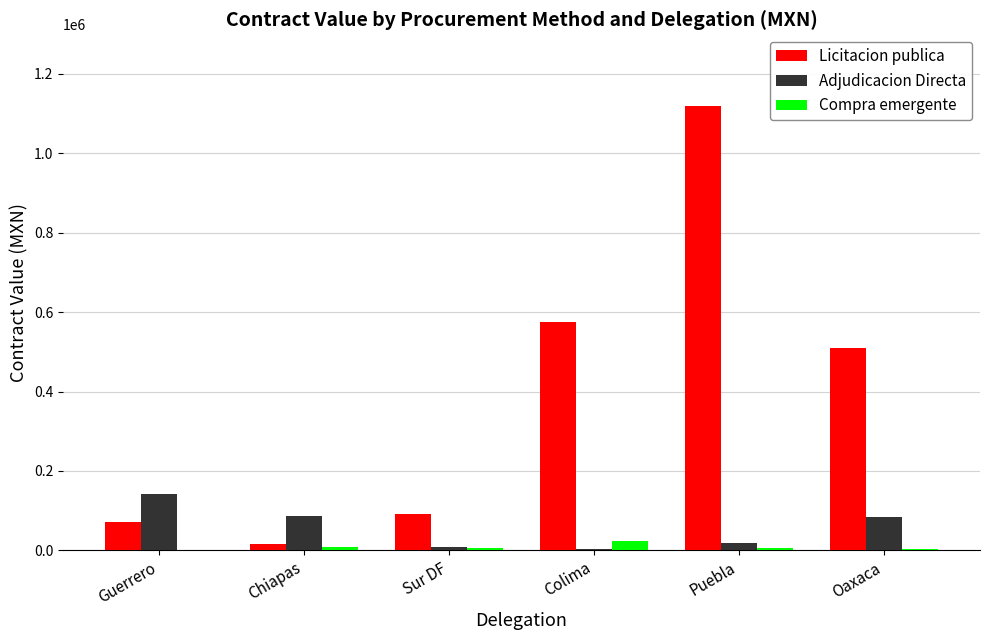

What is the sum of all Compra emergente values?

47621.5